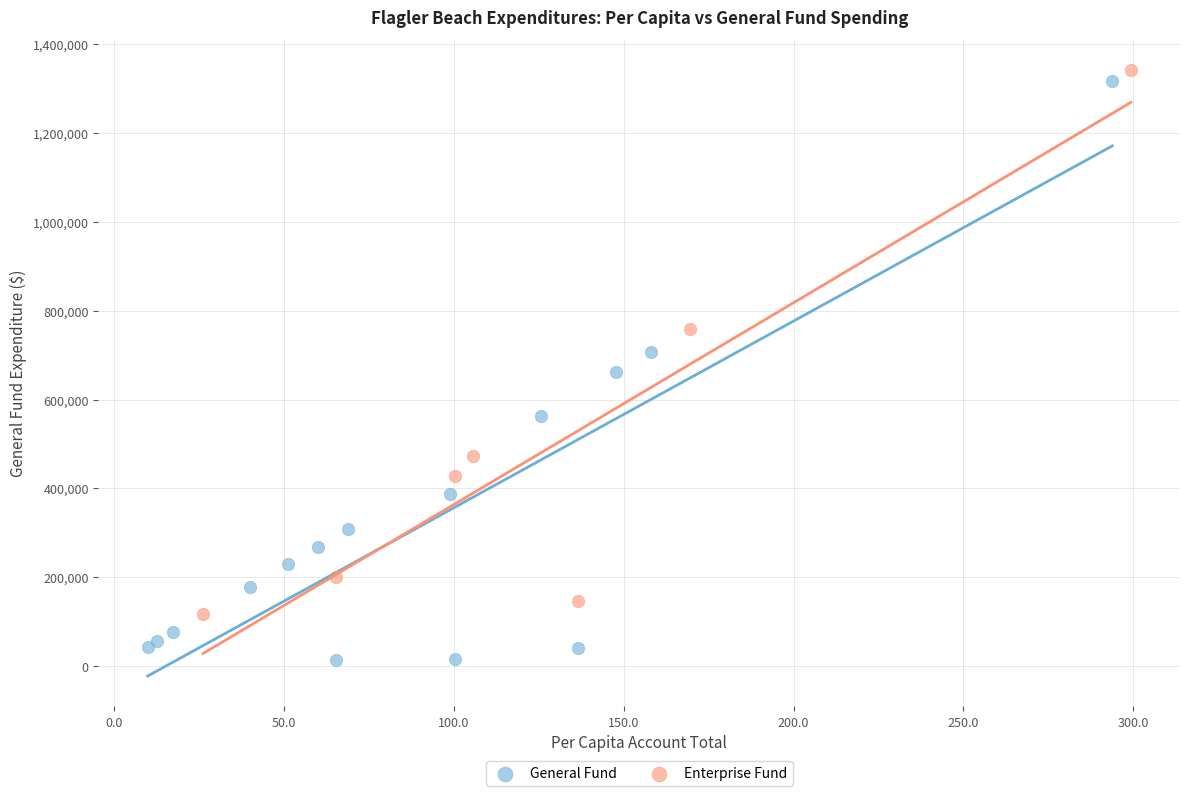

Which series contains the lowest Y value?

General Fund